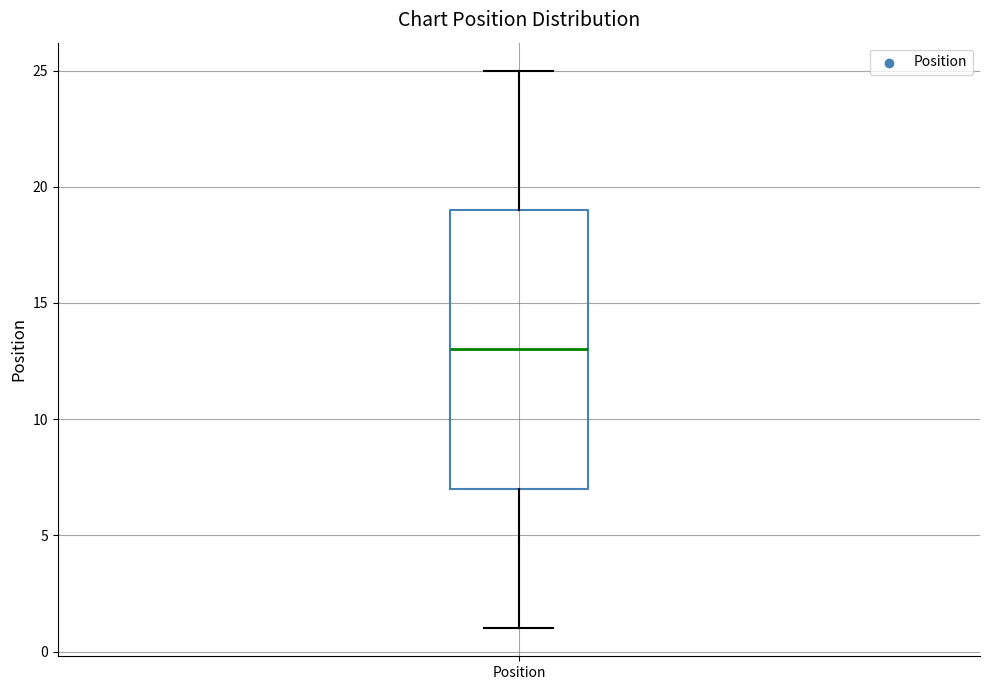

Where is the lower edge of the box for Position on the y-axis? The values are not printed on the chart, so give them approximately, as read against the axis.

7